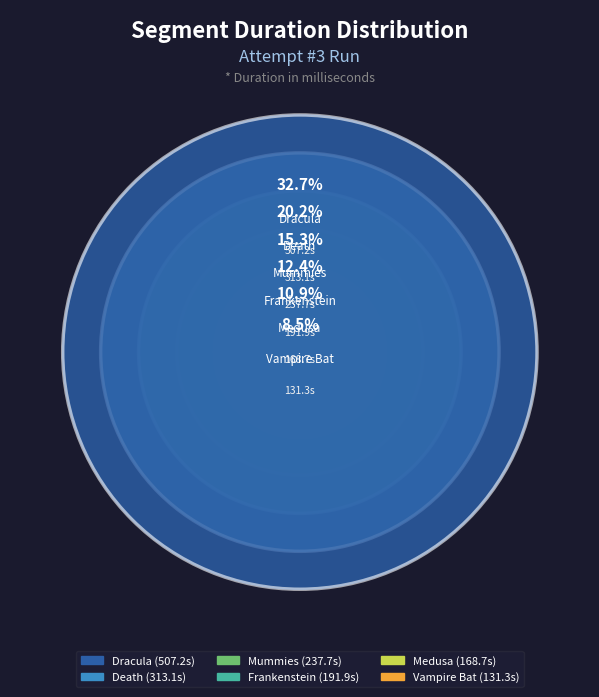

What percentage is the Vampire Bat slice, to the nearest percent?

8%